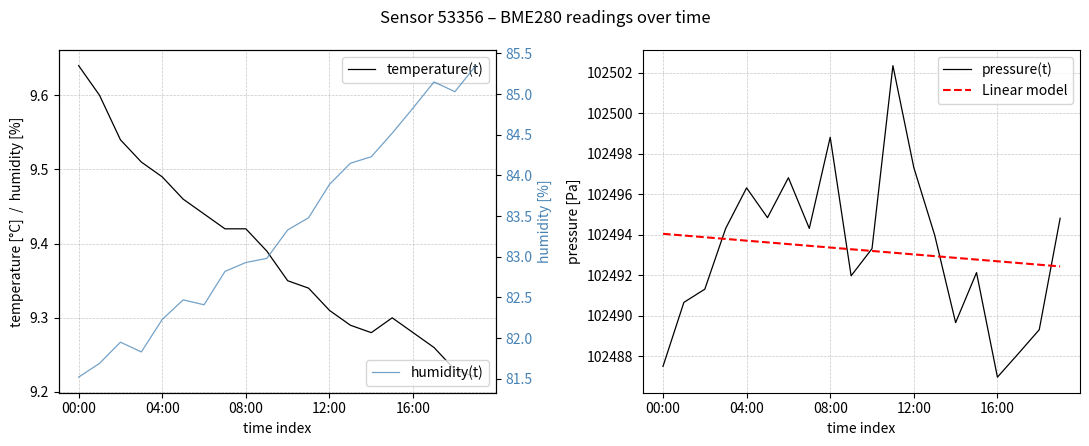

At how many categories does at least one series exceed 65742?

20